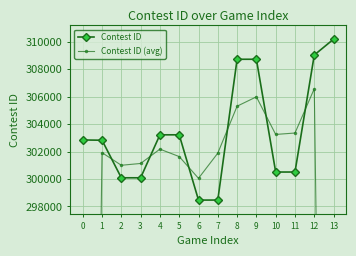

How many lines are shown in the chart?

2